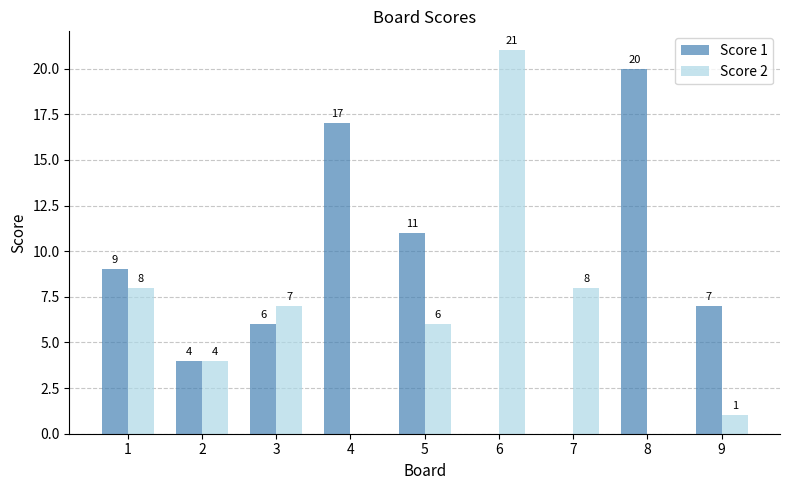

What is the sum of the Score 1 values at 4 and 2?

21